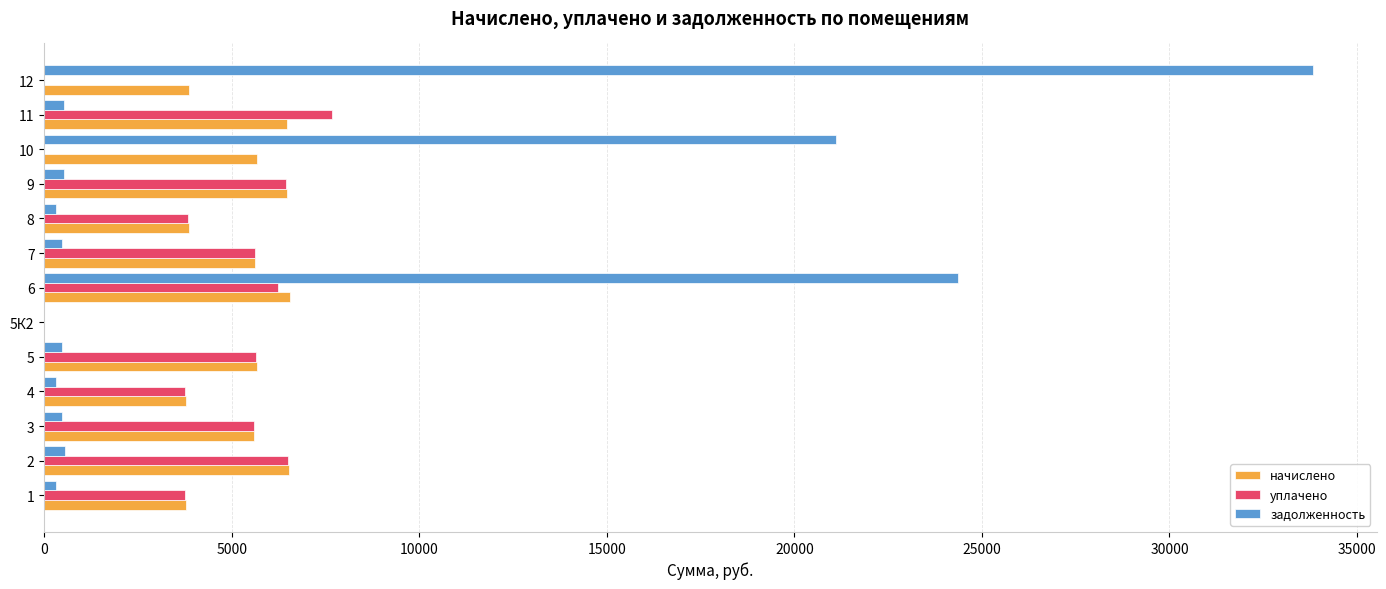

What are all the series names shown in the legend?

начислено, уплачено, задолженность